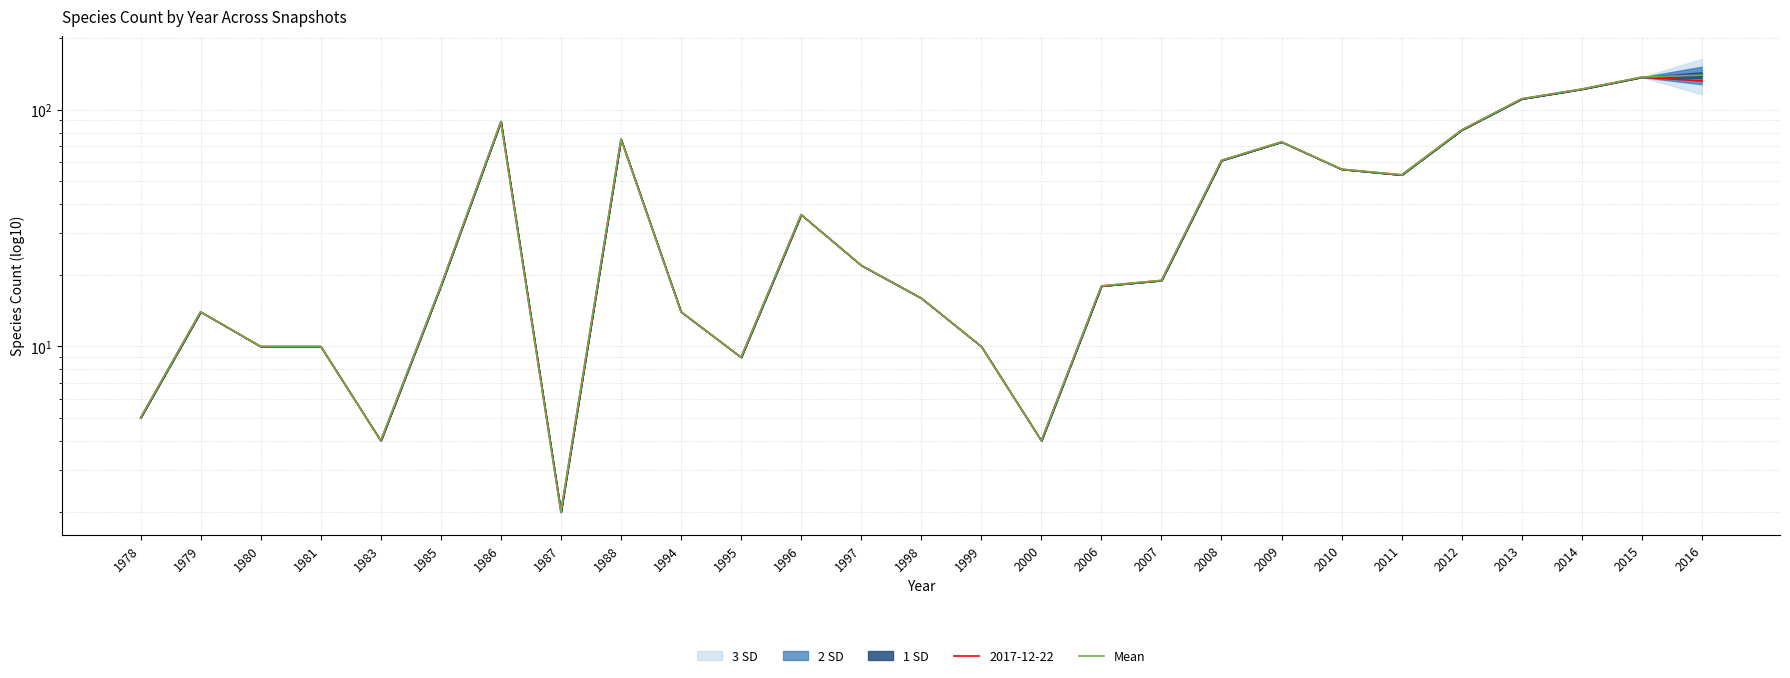

Where is the first local maximum?

1979